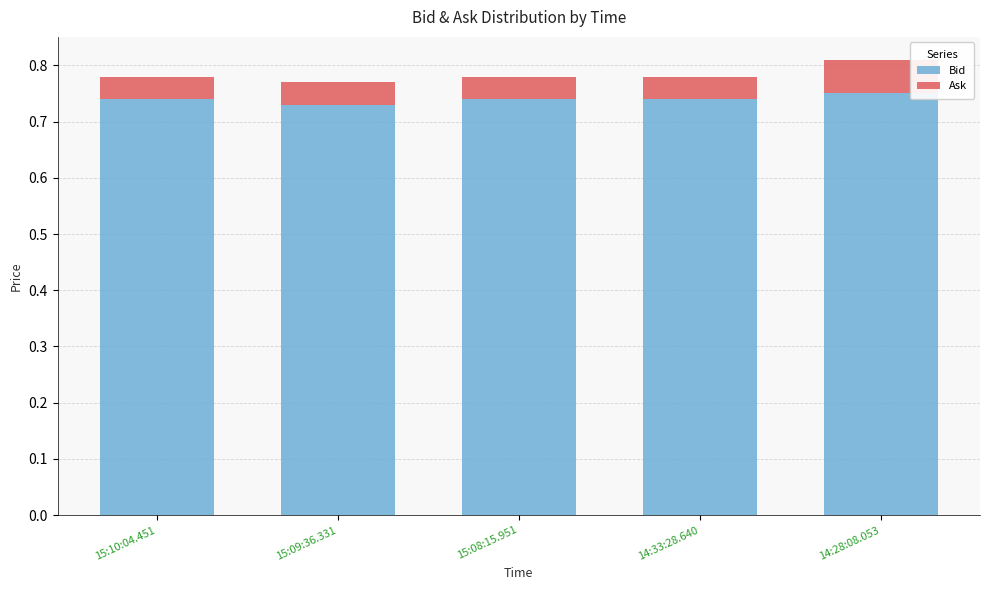

Count the Bid values in the range 0 to 1.

5